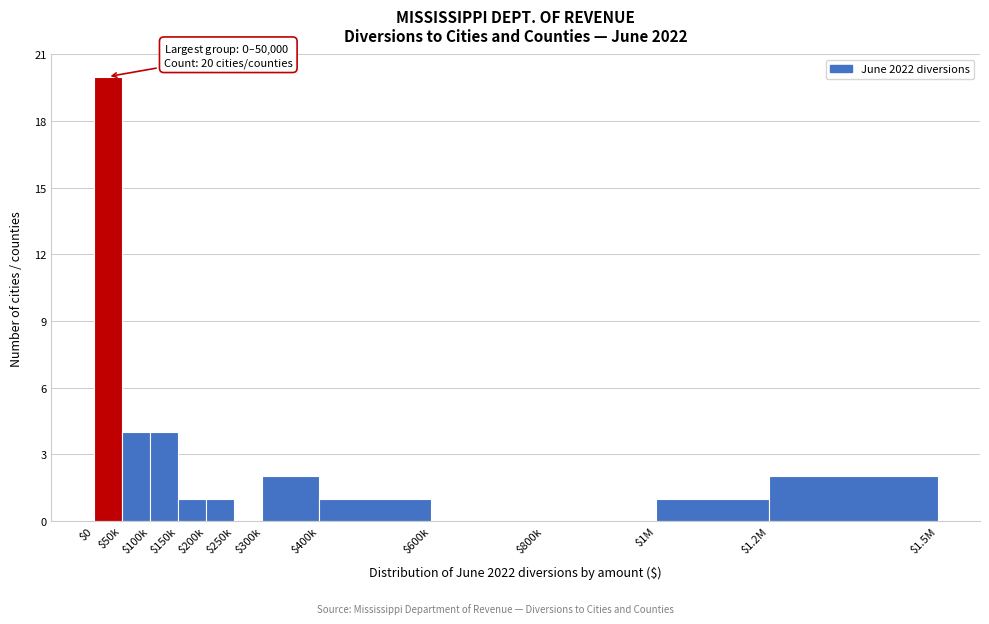

What is the sum of all values?

36